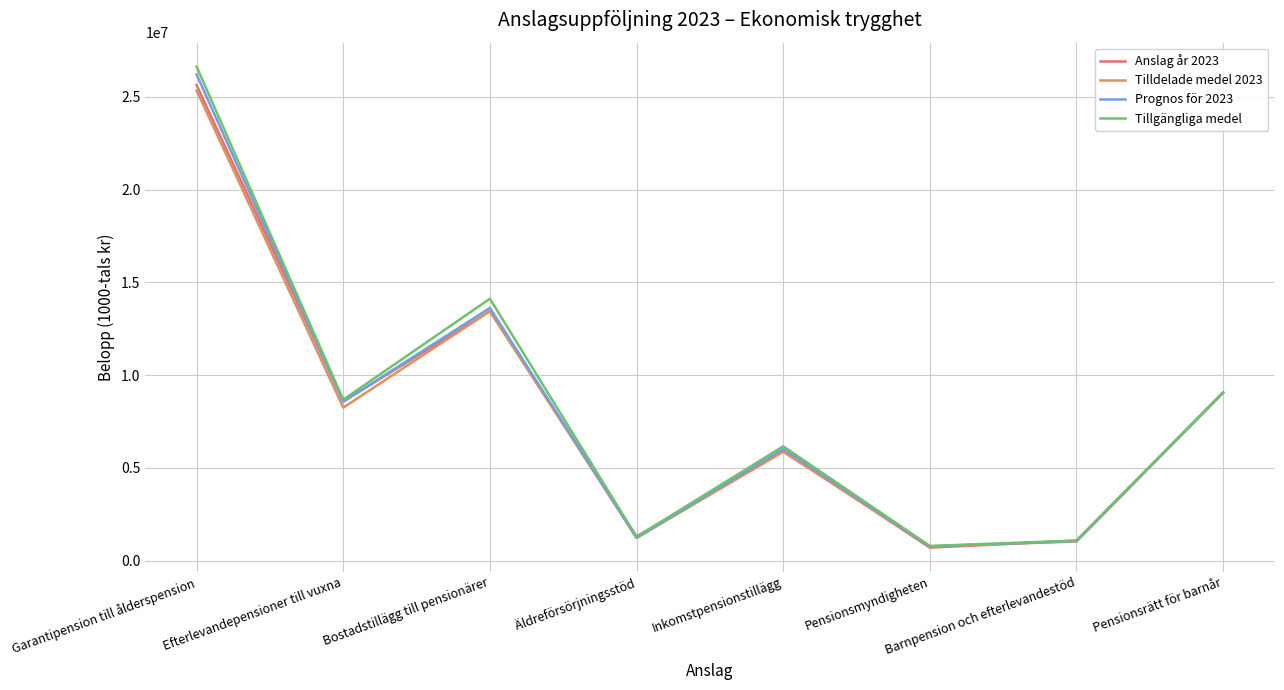

At which label is Tilldelade medel 2023 closest to 13056998?

Bostadstillägg till pensionärer